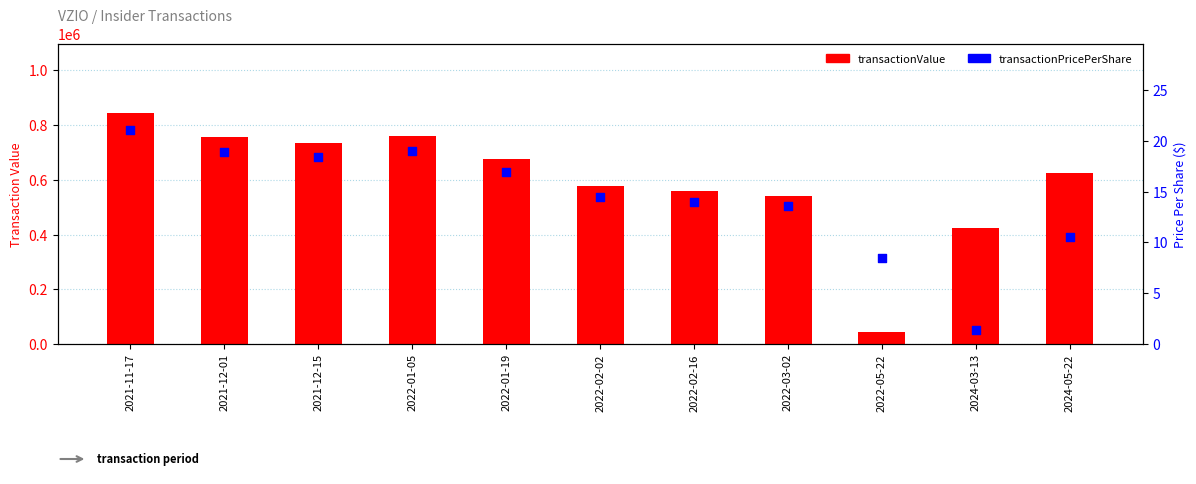

Which series contains the highest Y value?

transactionValue